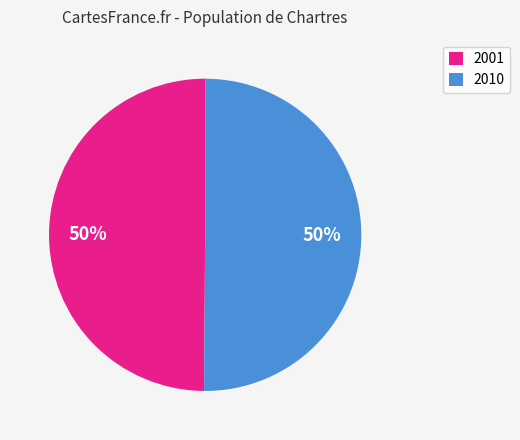

What is the ratio of the value at 2001 to the value at 2010?

1.0